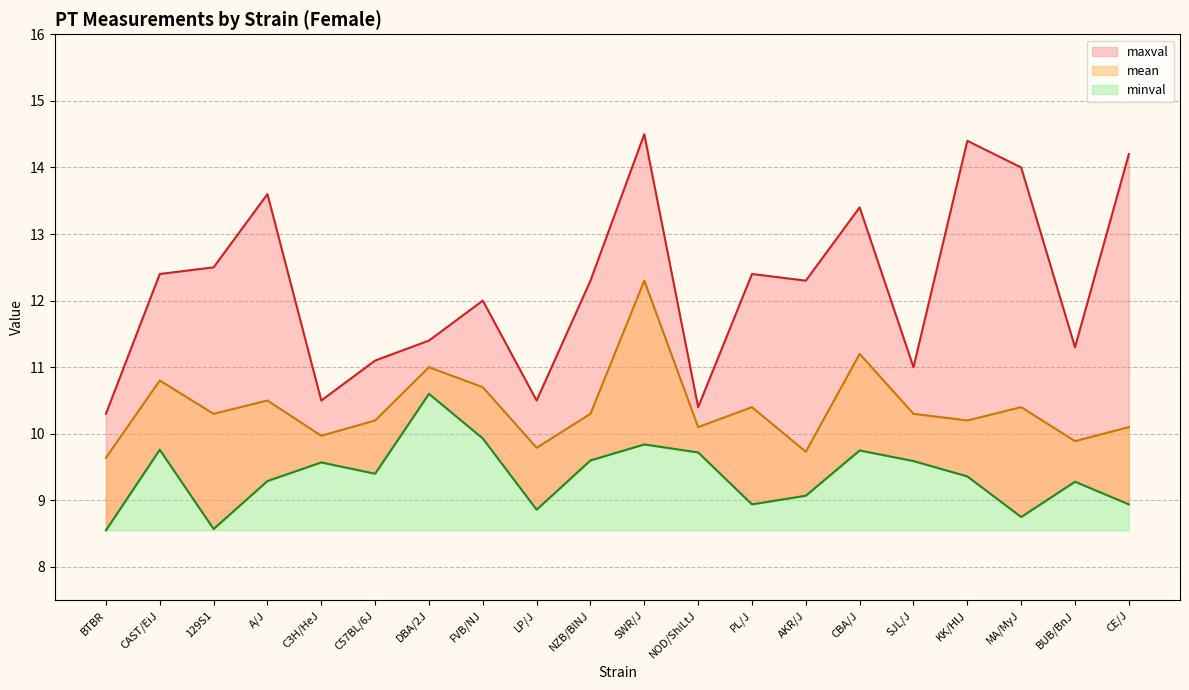

Is the value of mean at C3H/HeJ greater than the value of minval at BTBR?

Yes